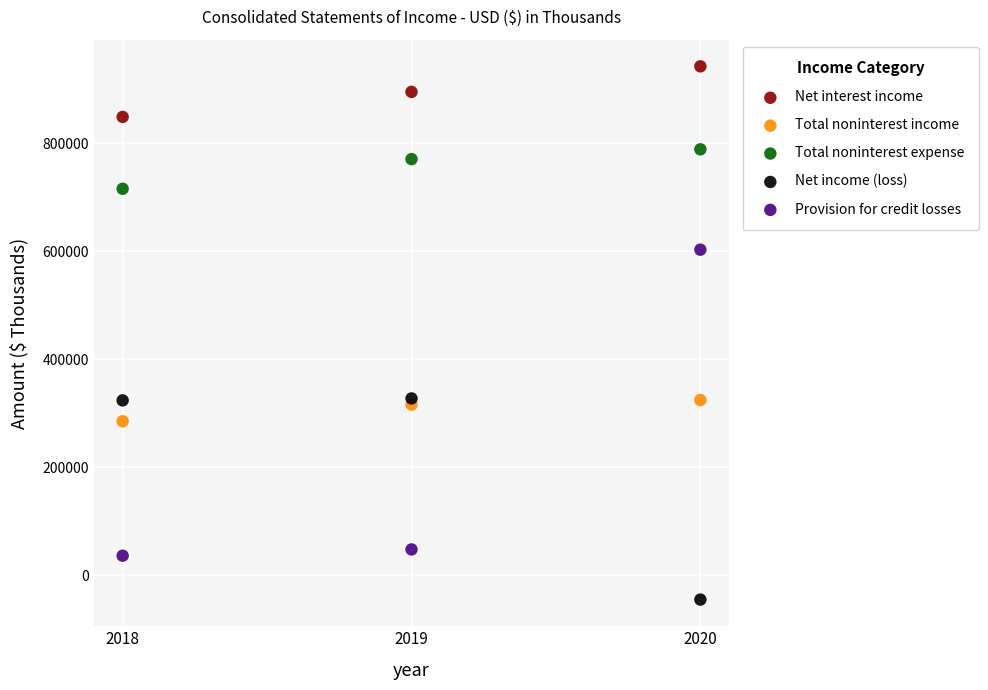

In the Net income (loss) series, what Y value is closest to 141103?

323770